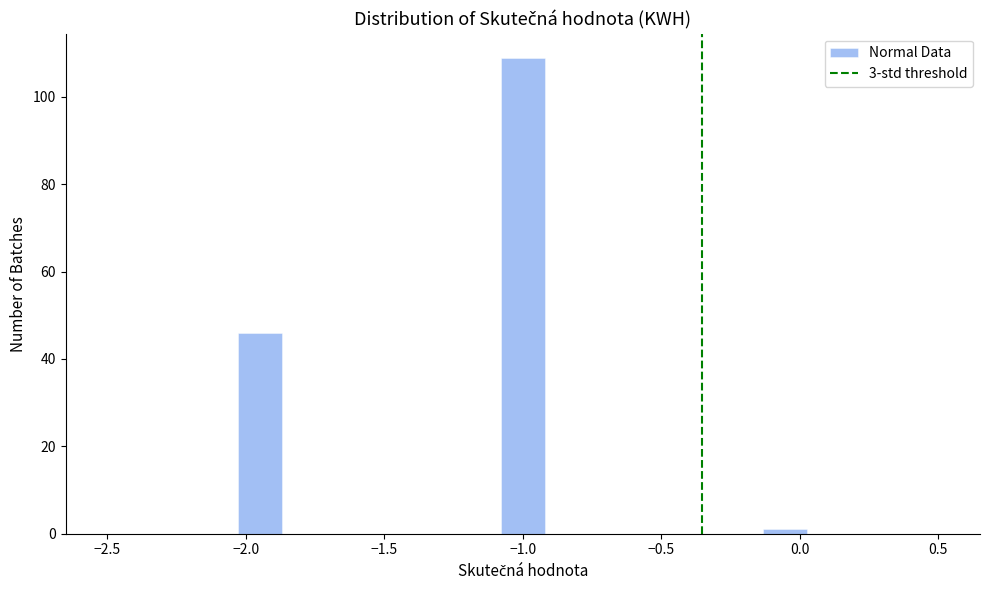

Around what value on the x-axis is the tallest bar? Give the approximate position of its centre, as read against the axis.

-1.00